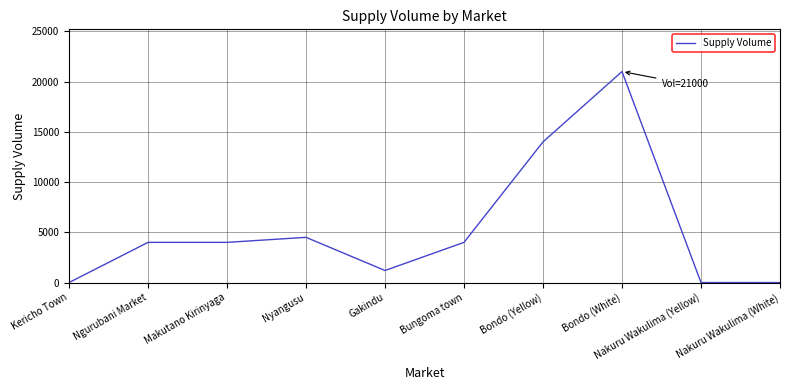

Reading right to left, extract all data points from this chart.

0	0	21000	14000	4000	1200	4500	4000	4000	0